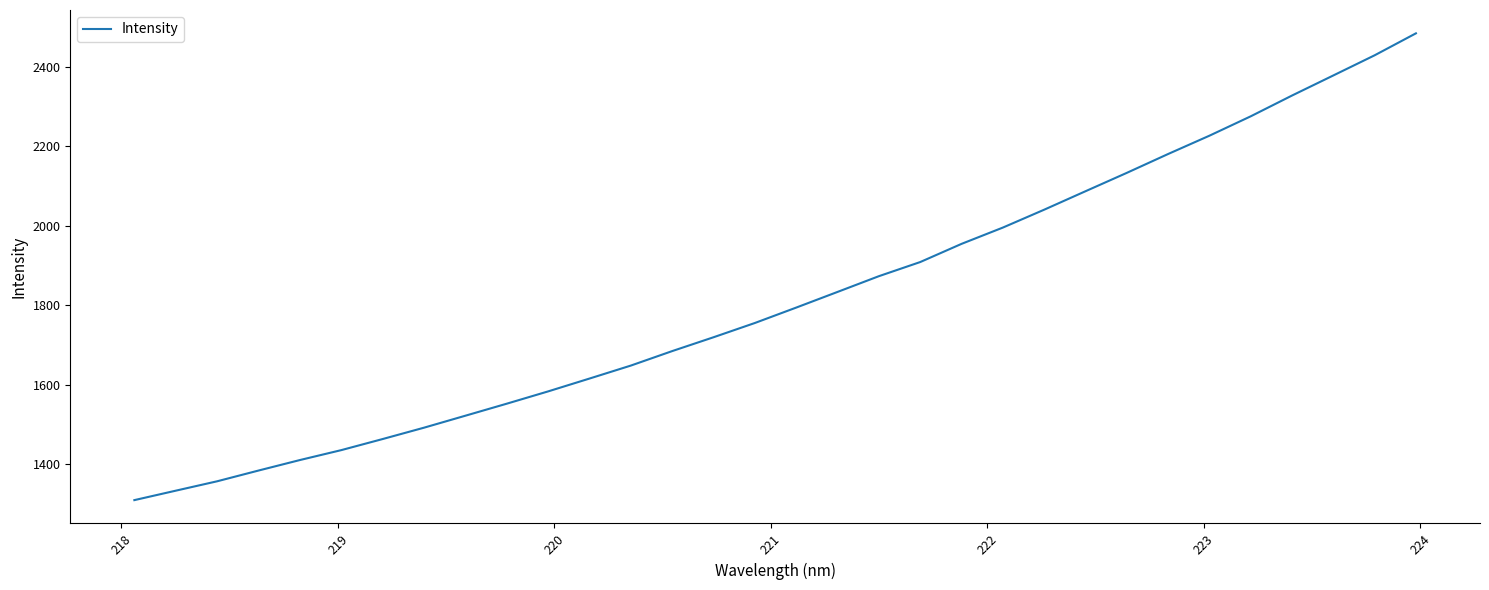

What is the difference between the maximum and minimum values?

1174.5